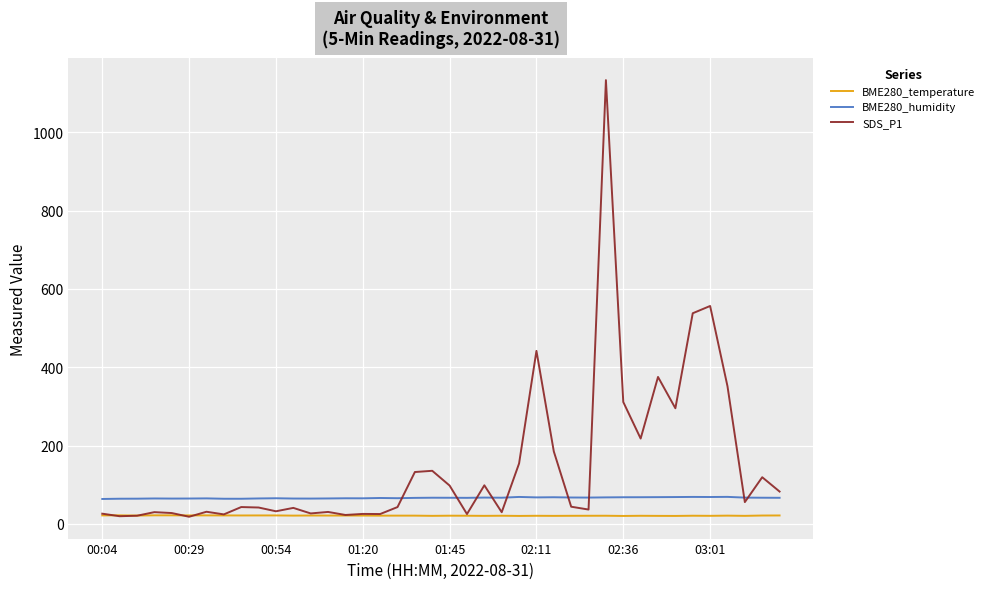

Which series has the largest total across all categories?

SDS_P1